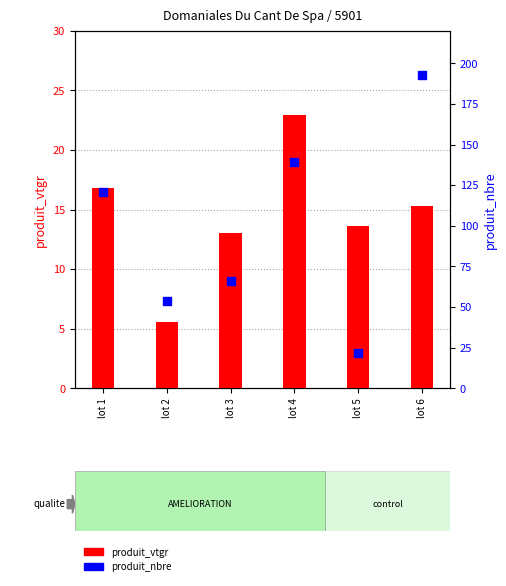

Which series contains the lowest Y value?

produit_vtgr